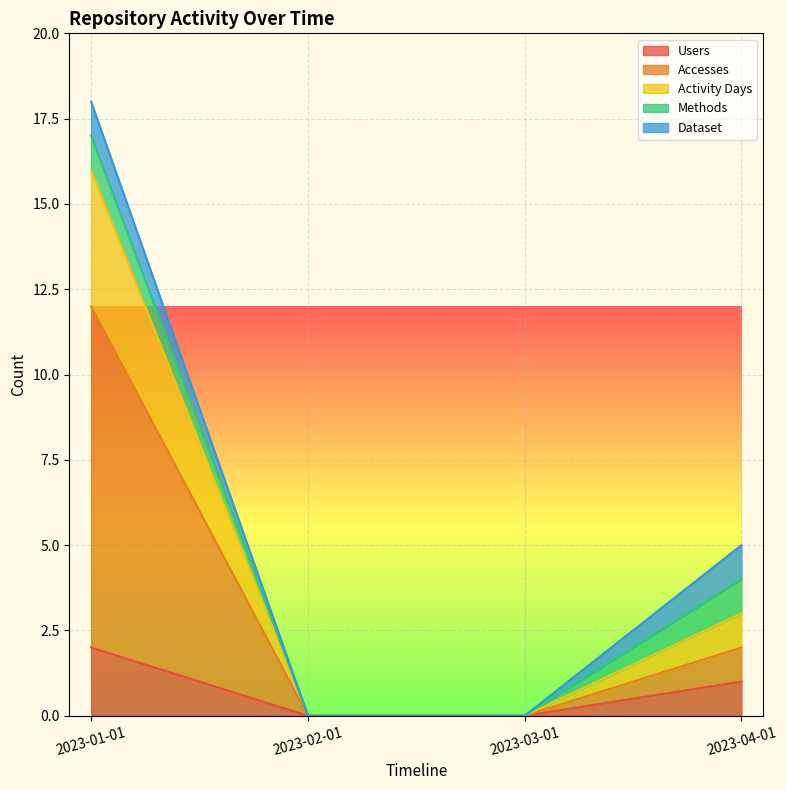

How many lines are shown in the chart?

5